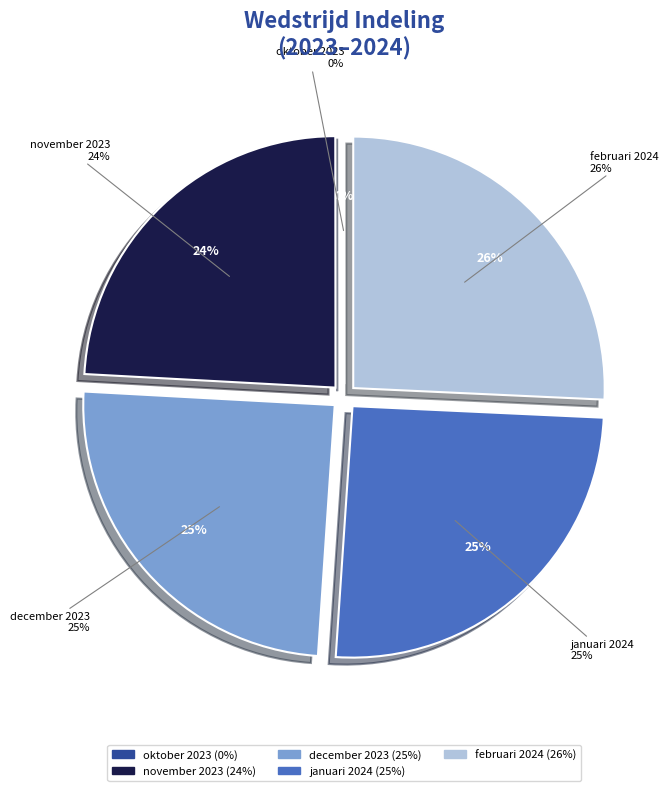

To the nearest percent, what is the difference between the largest and smallest slice percentages?

26%